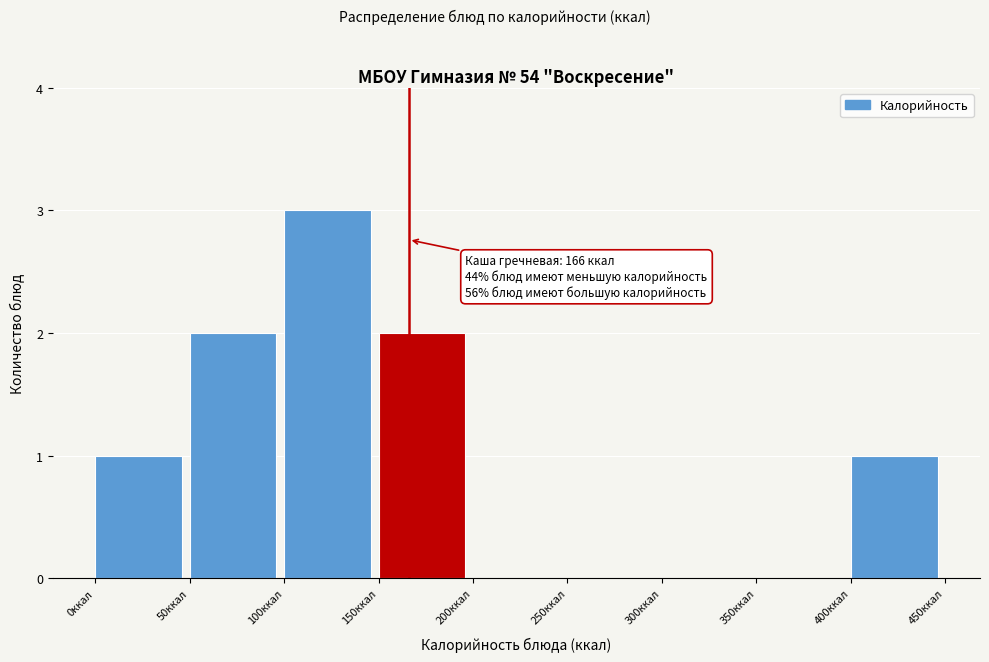

Over which range of the x-axis is the bar tallest?

100 to 150